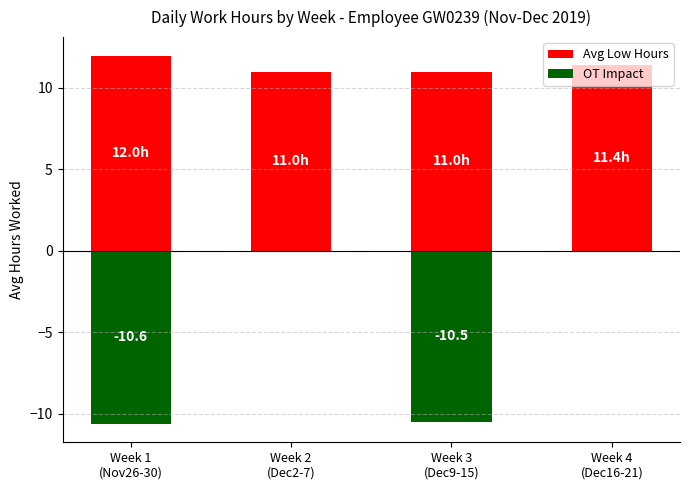

What is the difference between the maximum and minimum values in the Avg Low Hours series?

1.0